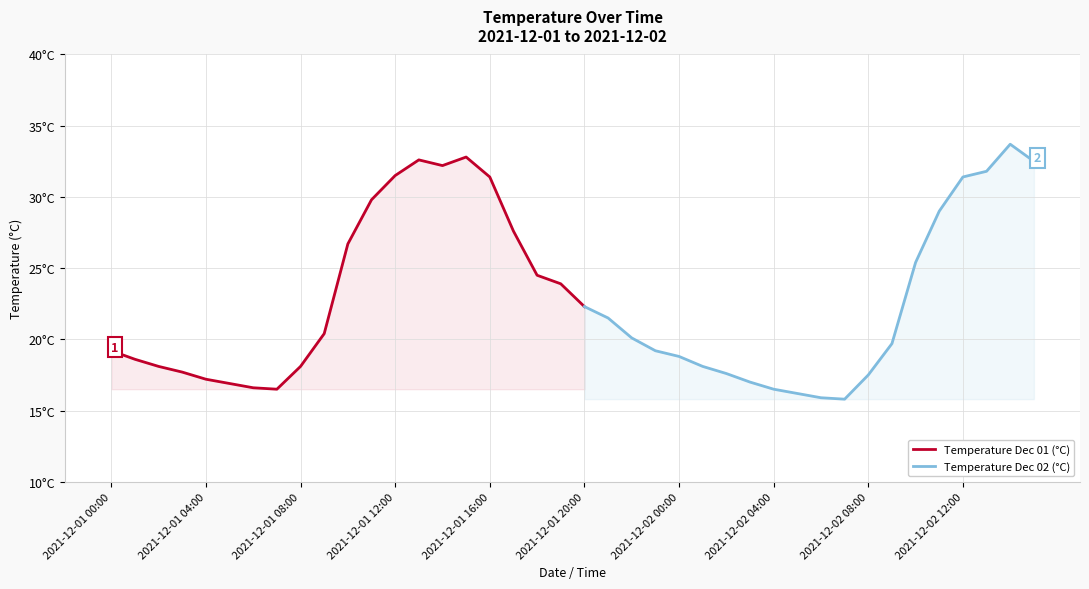

How many points are higher than both their immediate neighbors (excluding endpoints)?

3